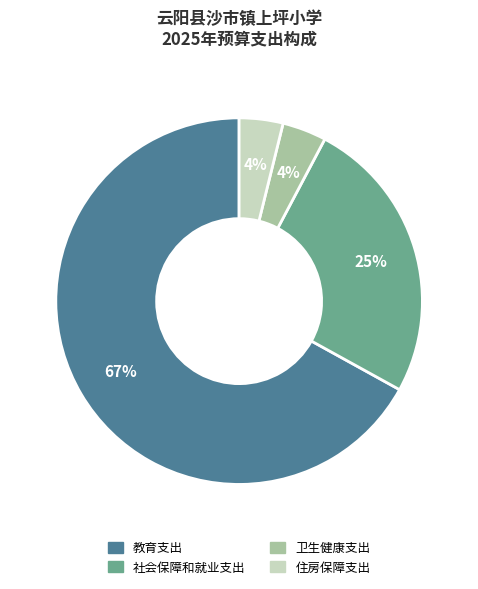

Which has a higher value, 社会保障和就业支出 or 卫生健康支出?

社会保障和就业支出